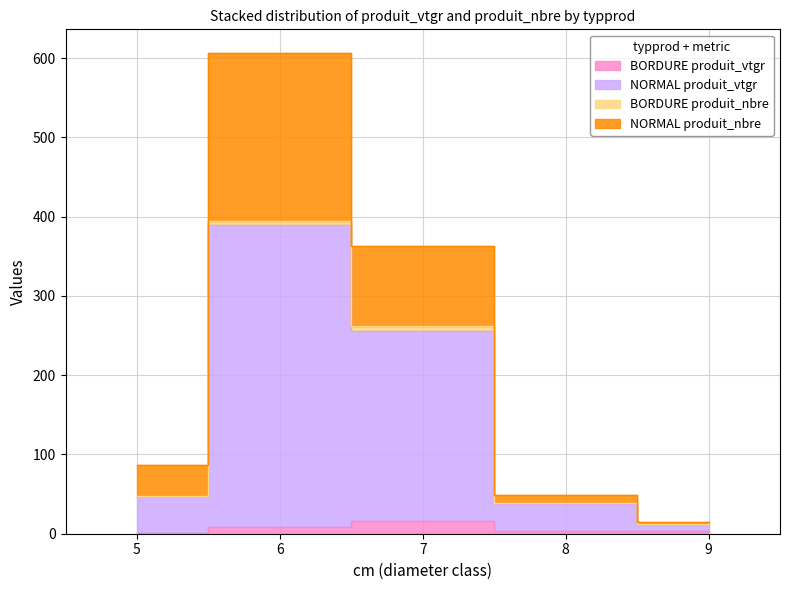

Is the value of NORMAL produit_nbre at 9 greater than the value of BORDURE produit_vtgr at 9?

Yes